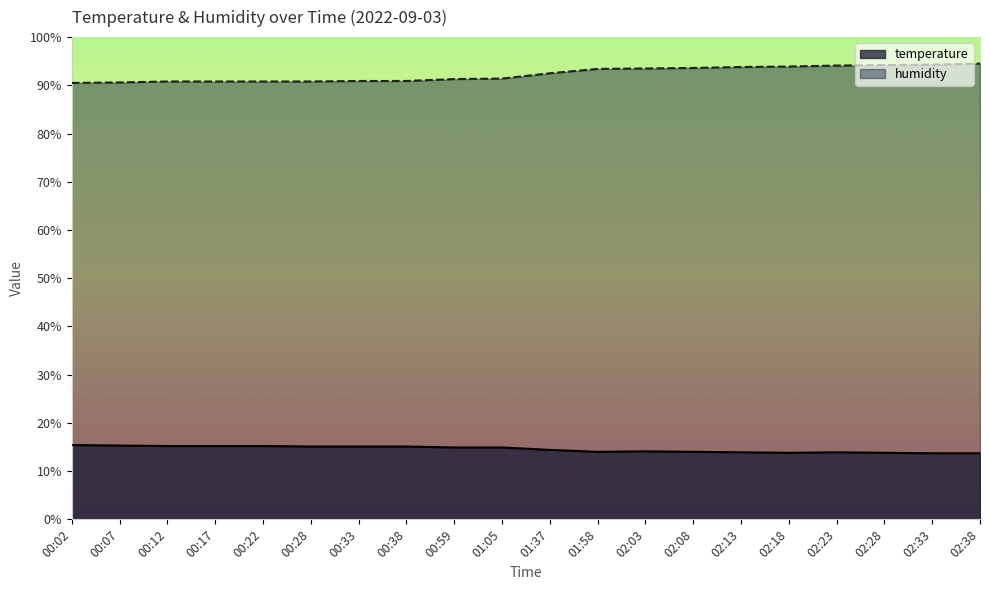

At which category is the sum across all series the highest?

02:38